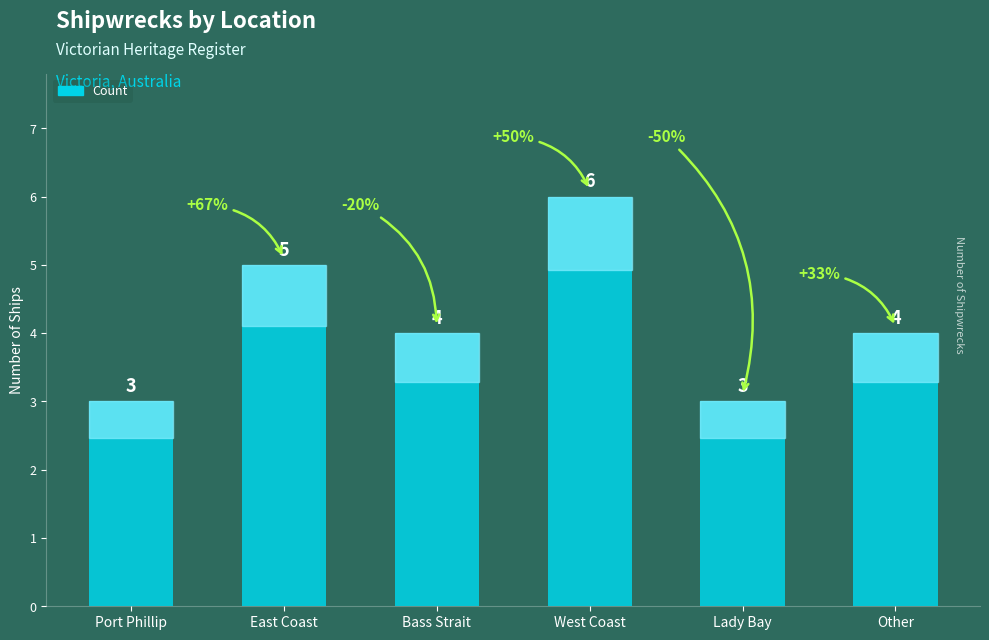

How many categories are shown in the chart?

6